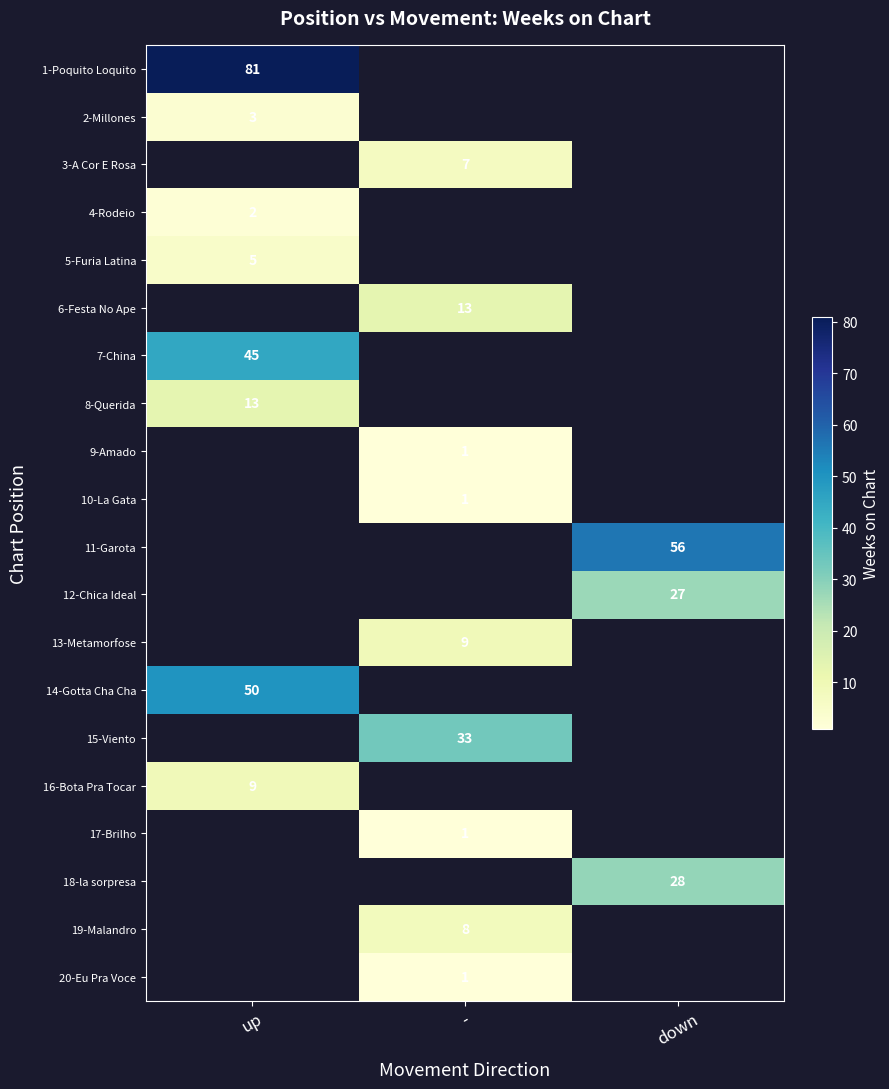

What is the spread (max minus min) of values at up?

79.0